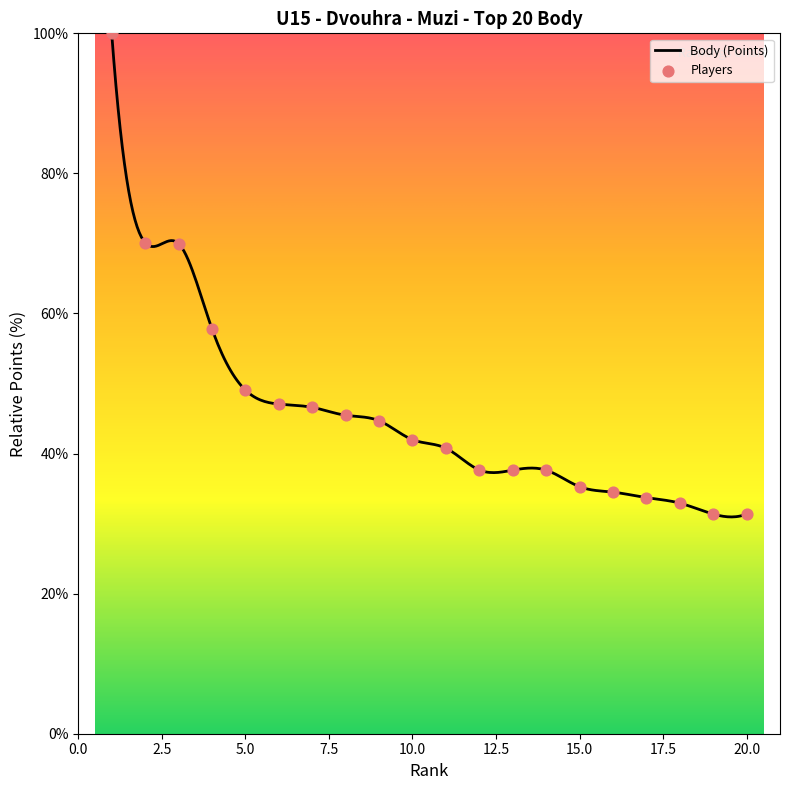

Approximately how many times larger is the value at 15 compared to 16?

1.0